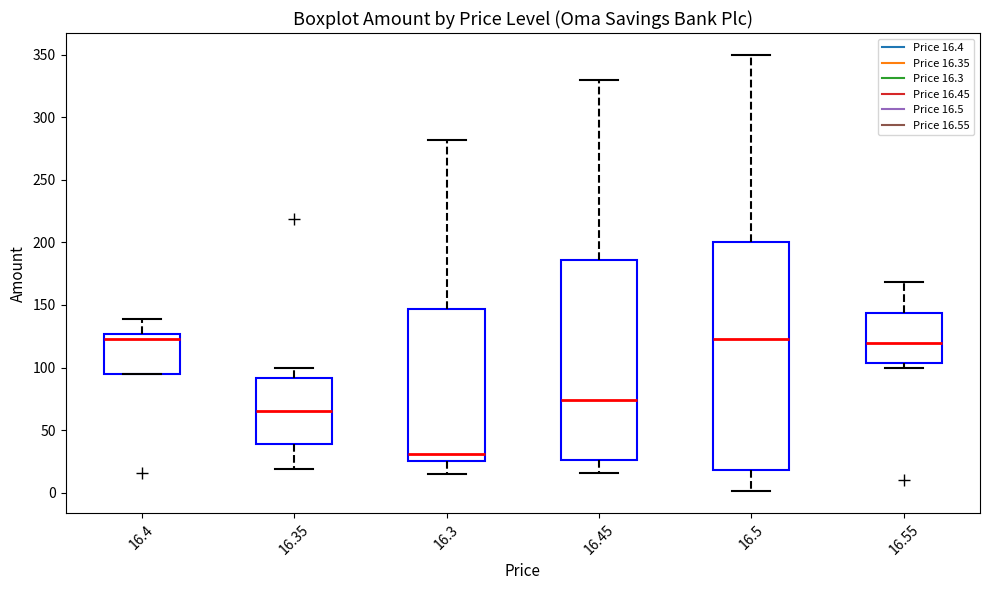

Reading left to right, read every box against the y-axis: the position of its median line, the range the box covers, and the ends of its whiskers. The values are not printed on the chart, so give them approximately, as read against the axis.

16.4: median 125 (just below the box's upper edge), box 95 to 125, whiskers 95 to 140
16.35: median 65, box 40 to 90, whiskers 20 to 100
16.3: median 30, box 25 to 145, whiskers 15 to 280
16.45: median 75, box 25 to 185, whiskers 15 to 330
16.5: median 125, box 20 to 200, whiskers 0 to 350
16.55: median 120, box 105 to 145, whiskers 100 to 170